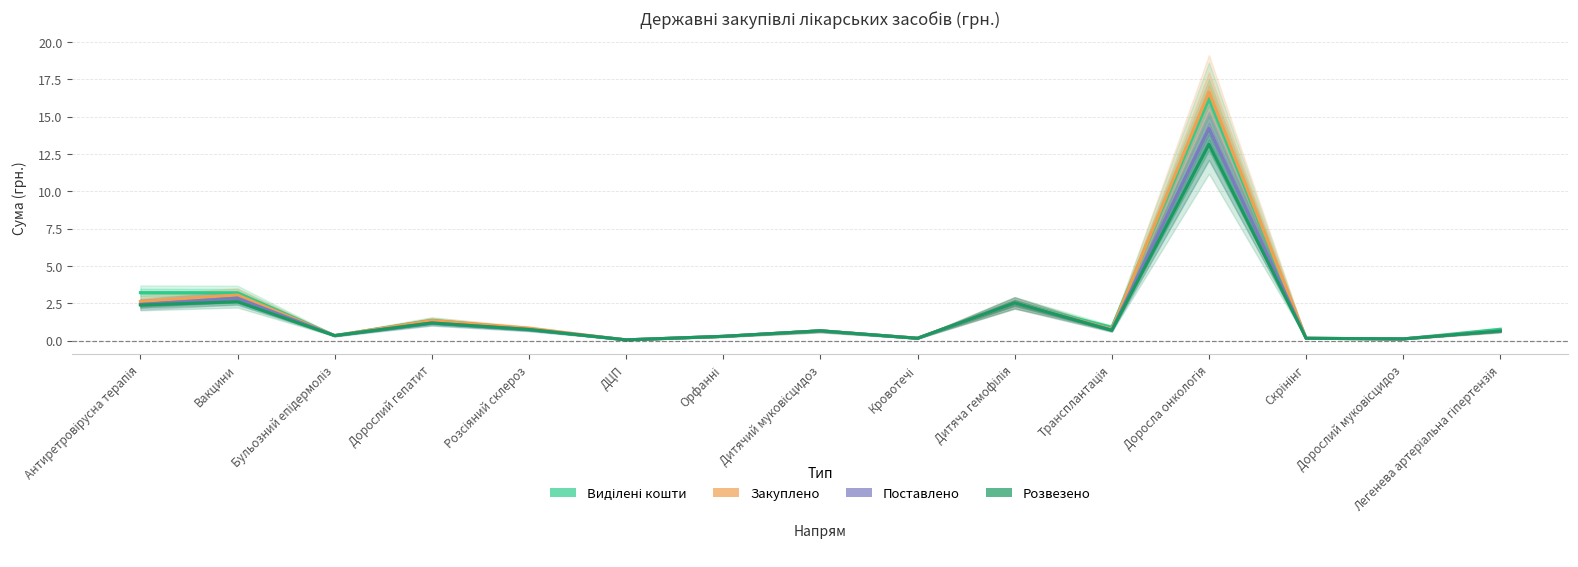

The value of Виділені кошти at ДЦП is 0.1. True or false?

False